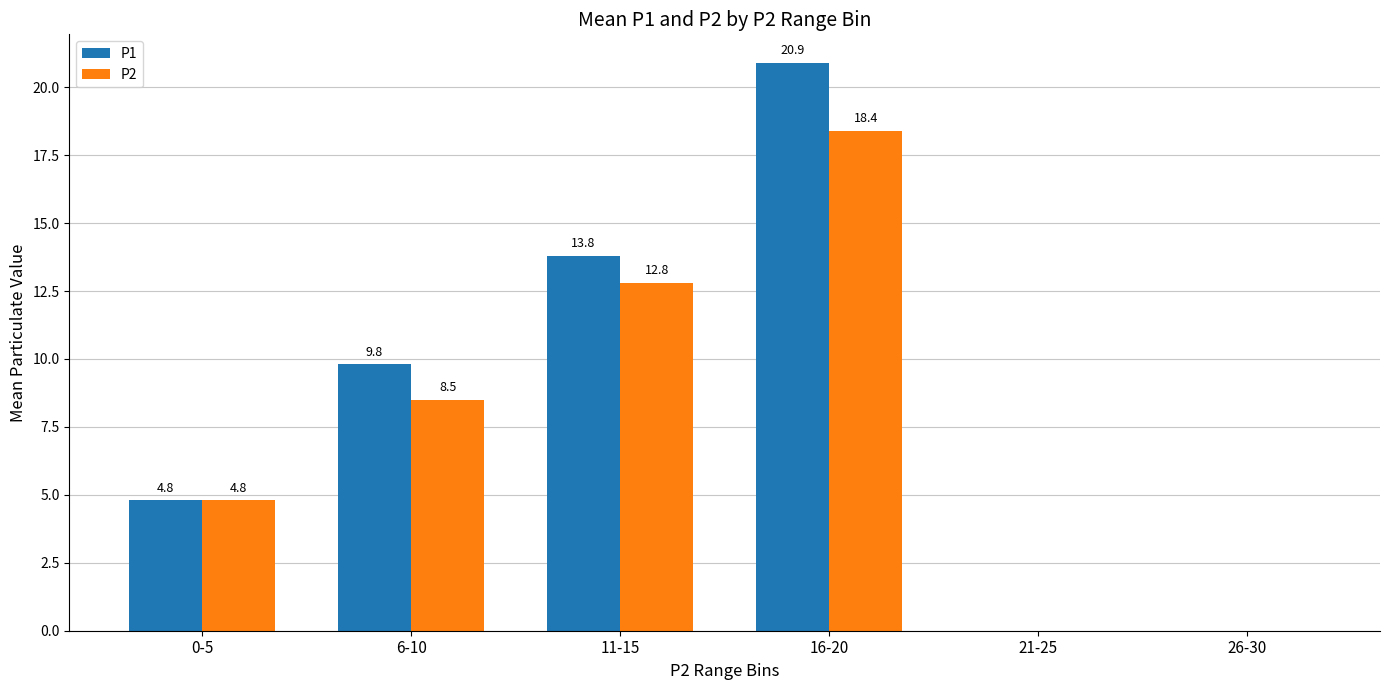

Is it true that P2 equals 0.0 at 26-30?

True